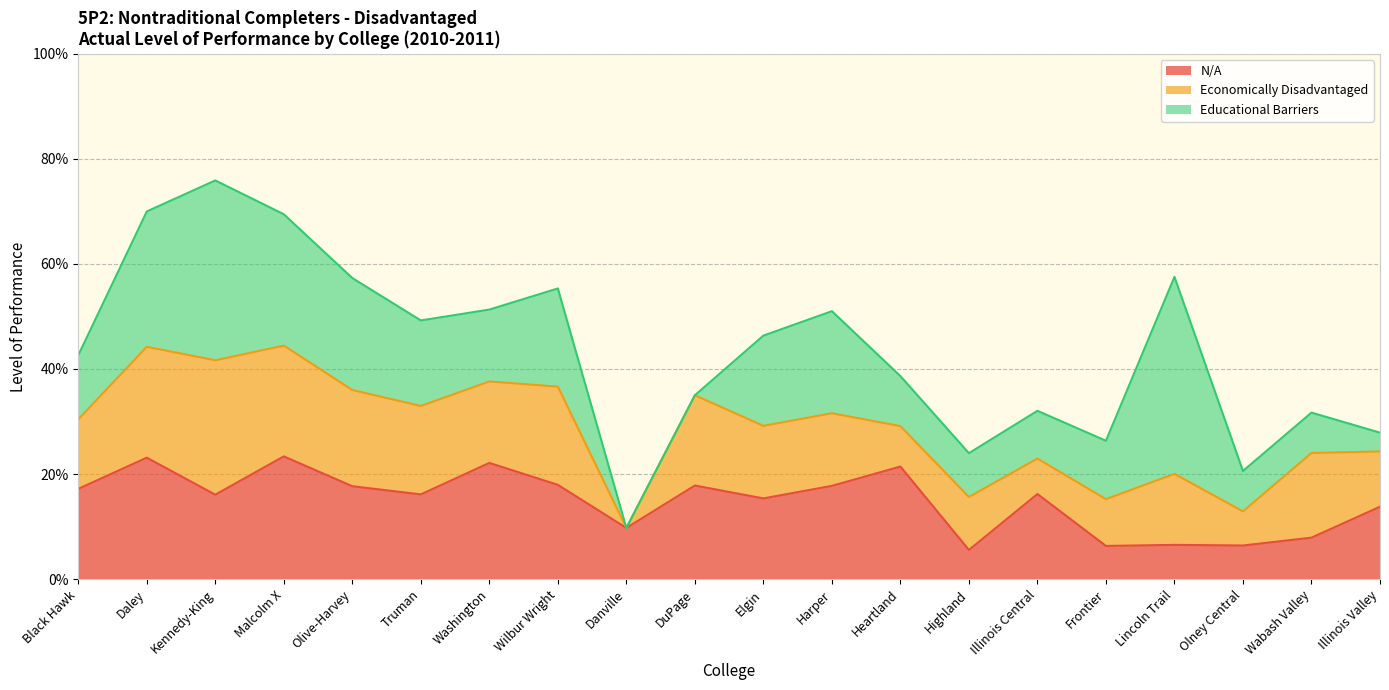

Which series changed the most between Danville and Frontier?

Educational Barriers